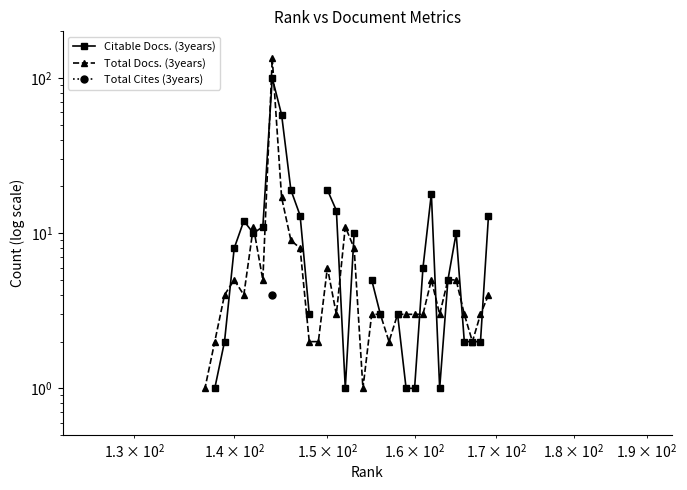

Is this an area chart (filled region under the line)?

No